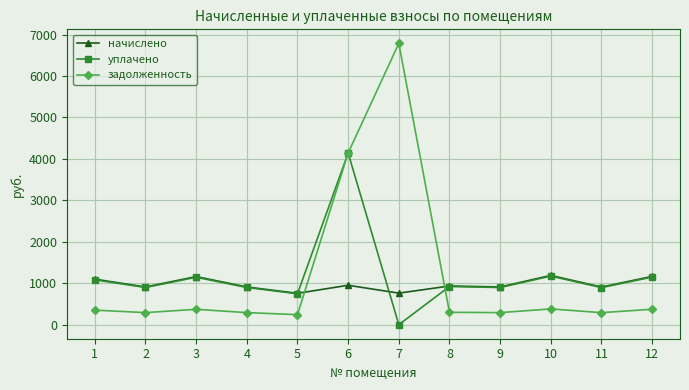

Which series has the largest range (max minus min)?

задолженность